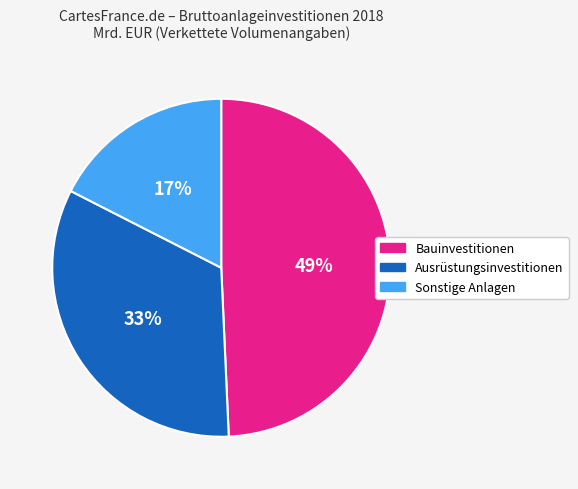

Does Ausrüstungsinvestitionen represent more than half of the total?

No